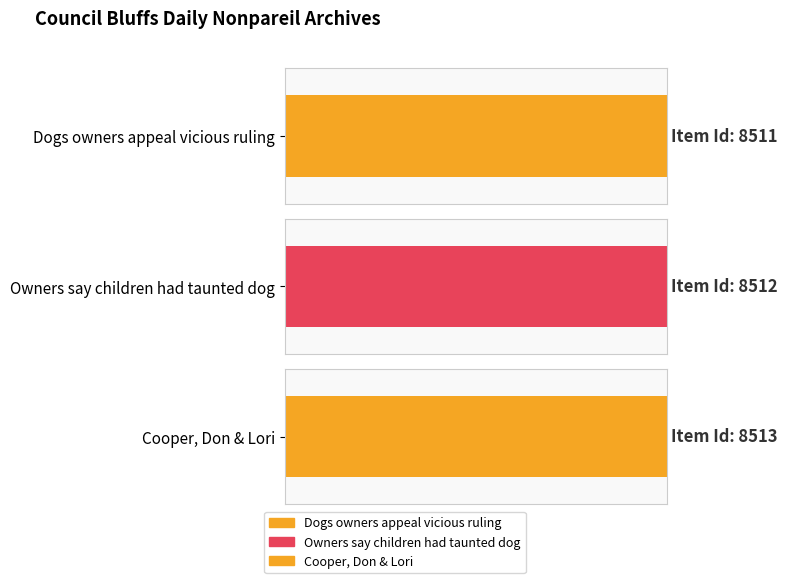

Is it true that the value at Dogs owners appeal vicious ruling is 8511?

True